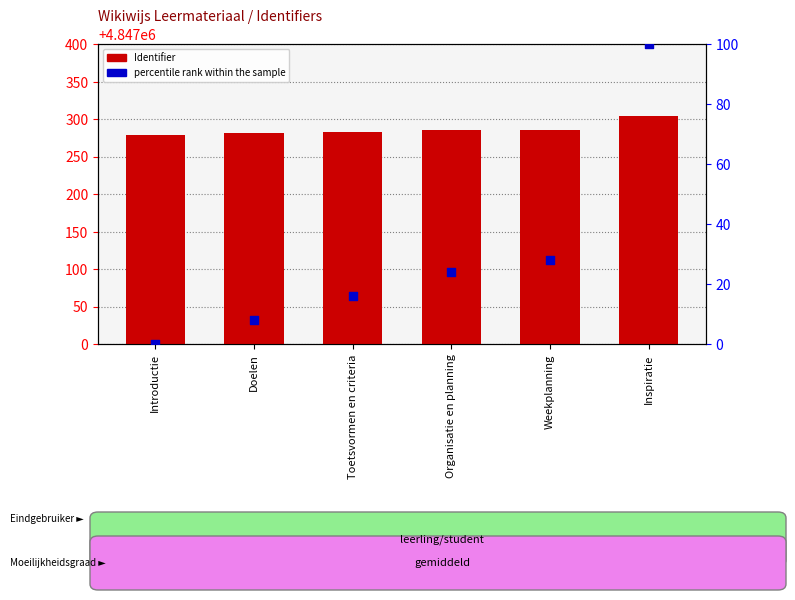

Which series has the widest spread of Y values?

percentile rank within the sample